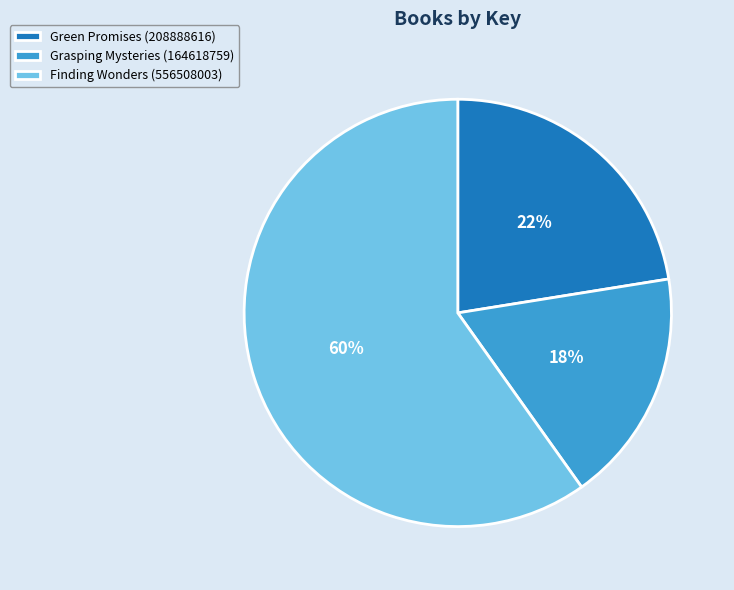

What is the ratio of the value at Finding Wonders (556508003) to the value at Green Promises (208888616)?

2.7